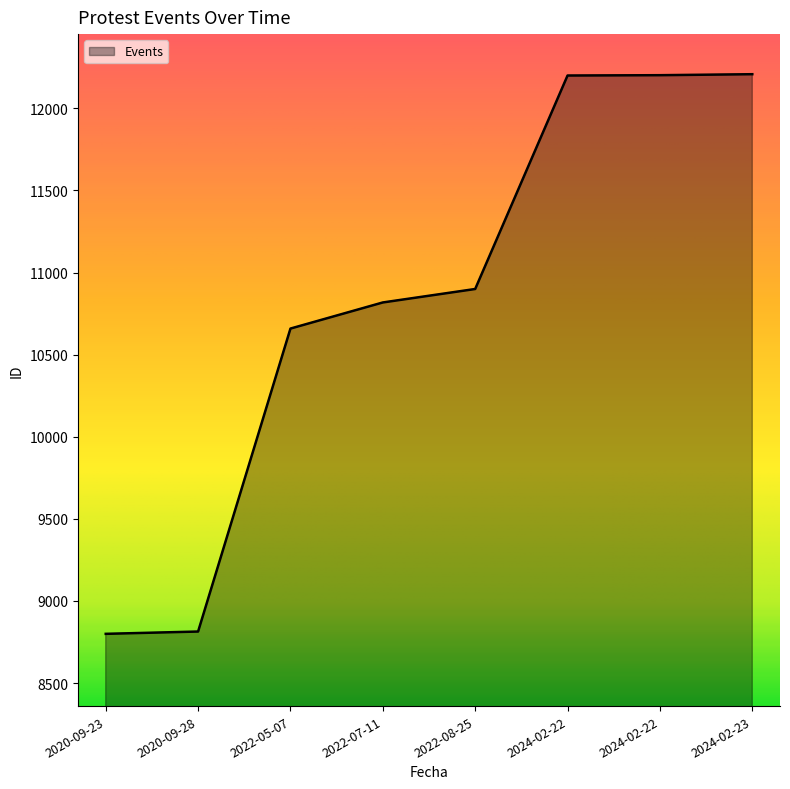

Between 2024-02-22 and 2020-09-23, which is larger?

2024-02-22